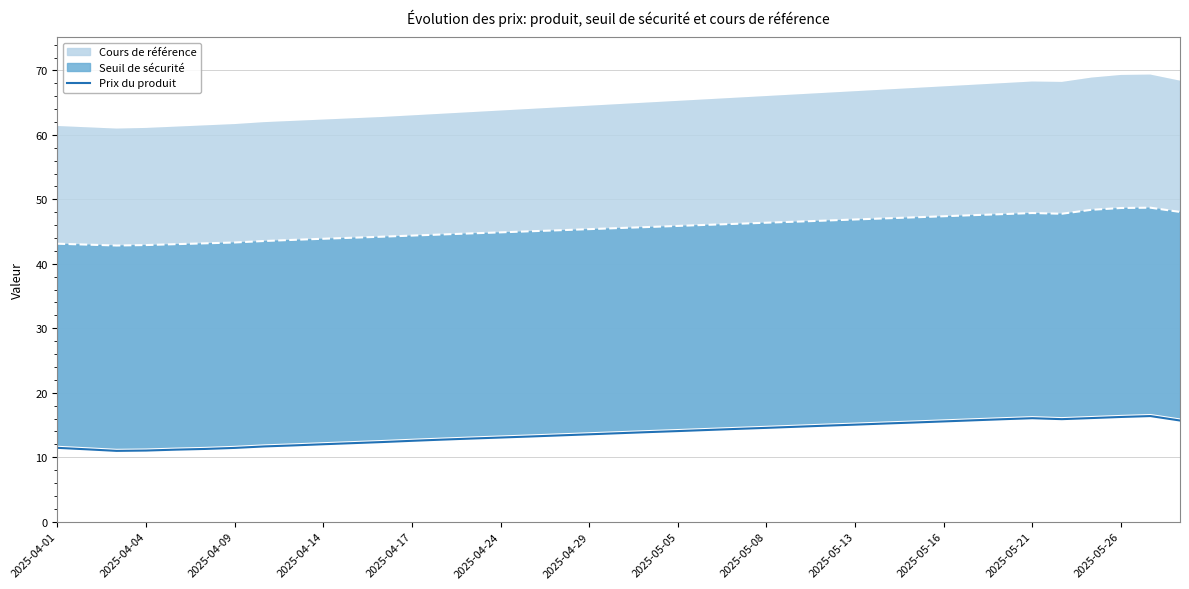

How many categories are shown in the chart?

39